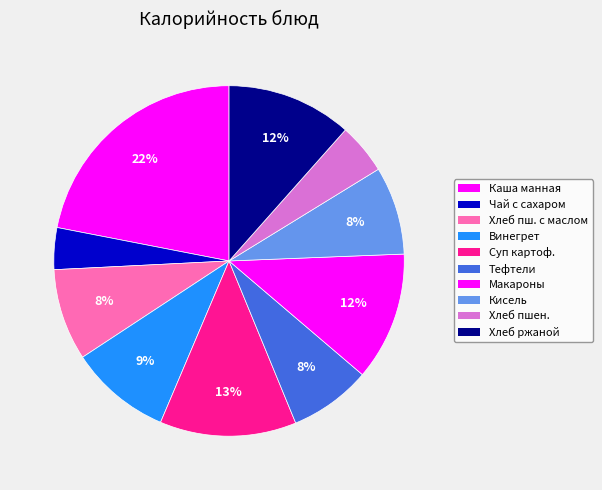

Count the number of slices in the pie.

10